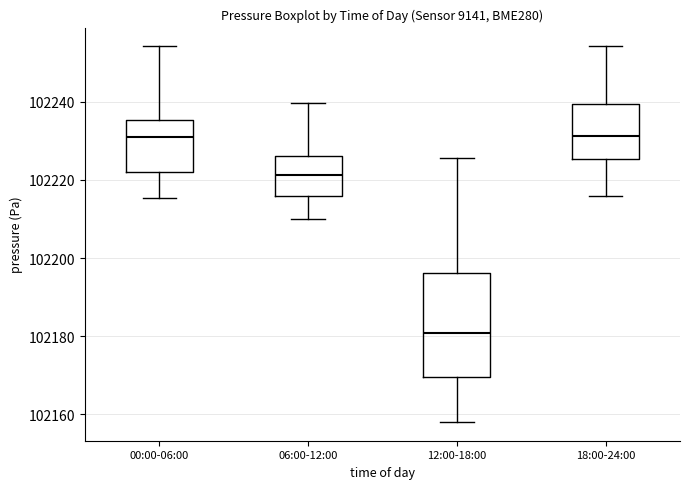

Where does the upper whisker of the box for 18:00-24:00 end on the y-axis? The values are not printed on the chart, so give them approximately, as read against the axis.

102254